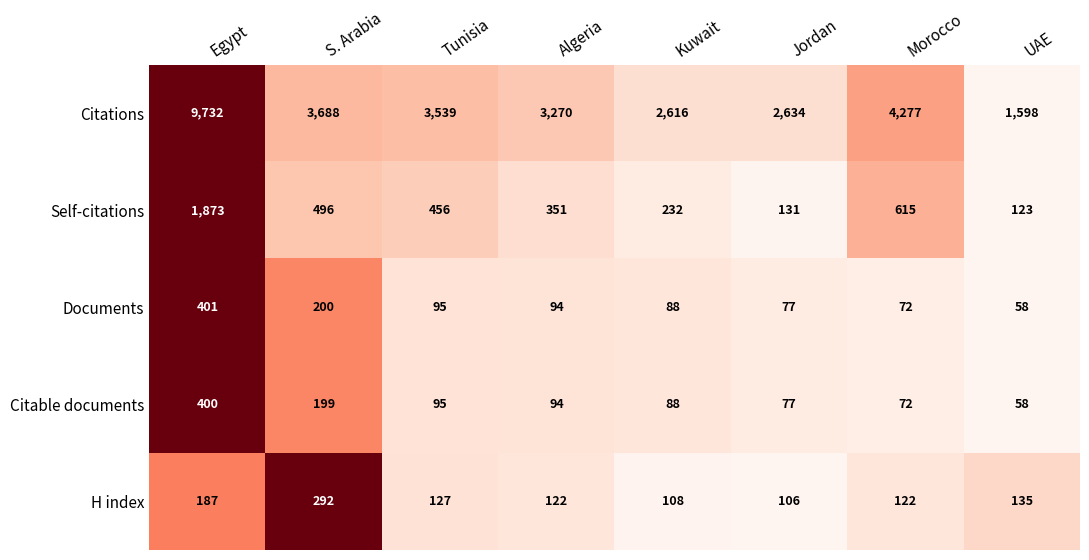

What is the spread (max minus min) of values at UAE?

1540